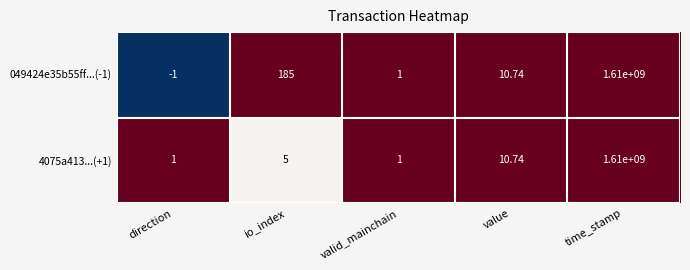

At which category does the chart reach its minimum across all series?

direction